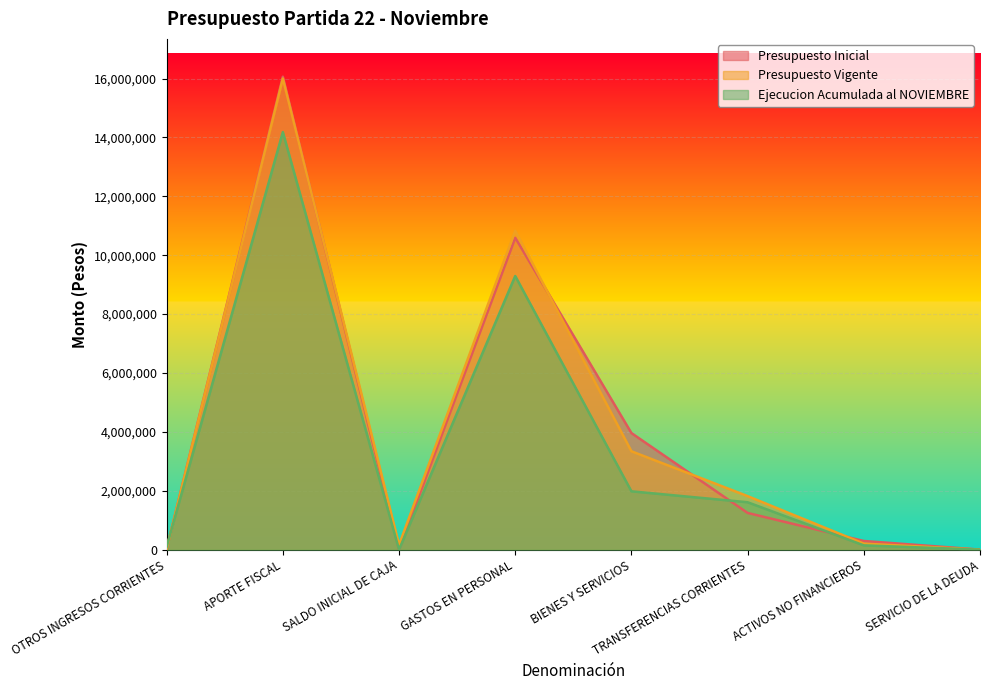

What is the total value across all series at APORTE FISCAL?

46241592